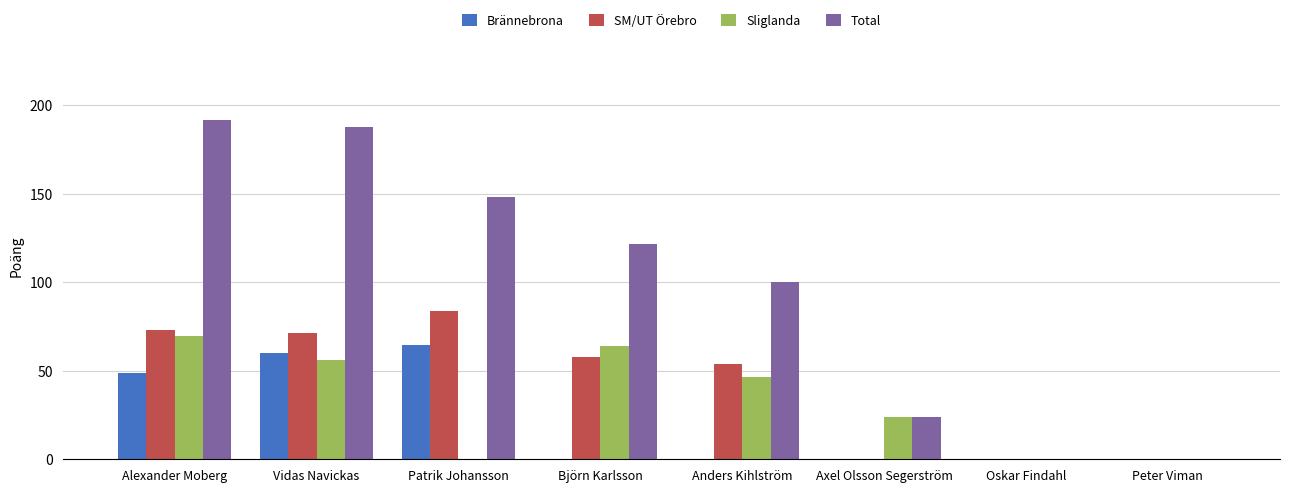

Is it true that Sliglanda equals 46.6 at Anders Kihlström?

True